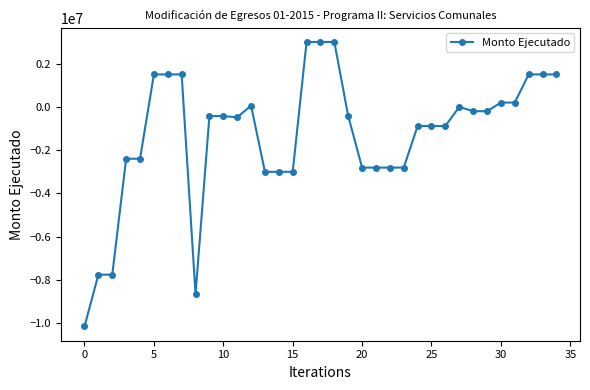

What is the difference between the maximum and second lowest values?

11644791.9